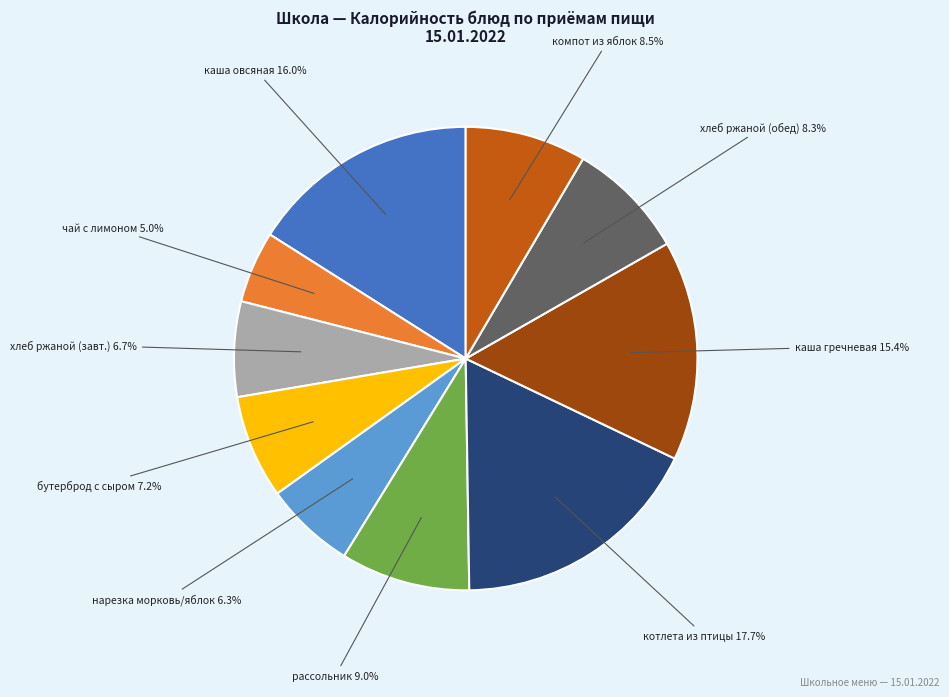

Which slice is the largest?

котлета из птицы